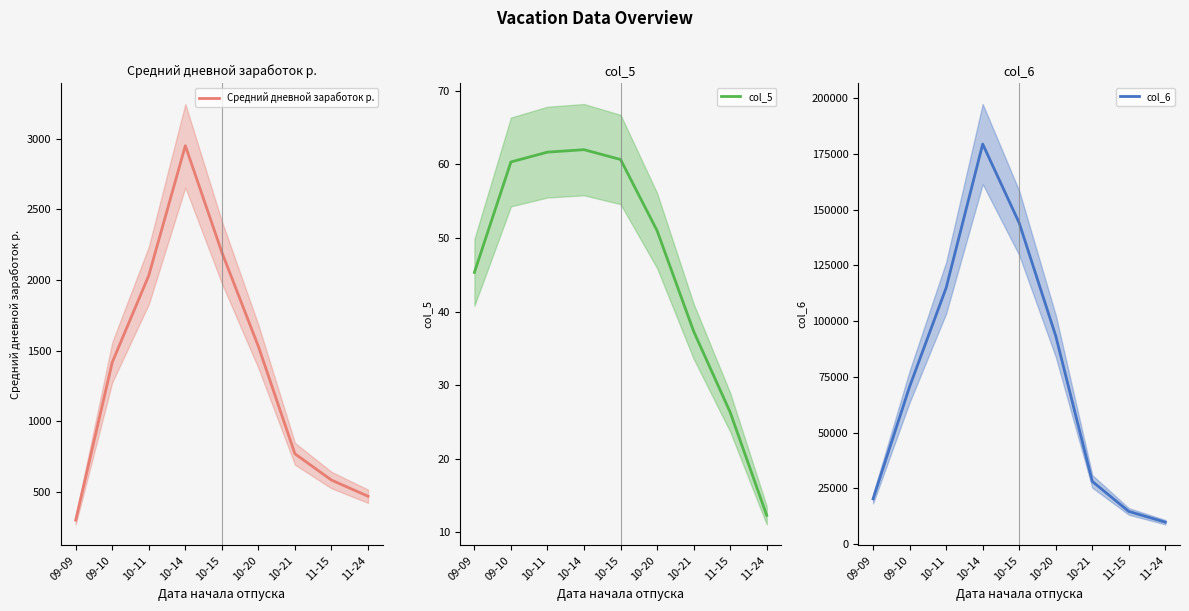

True or false: col_6 and Средний дневной заработок р. cross at least once.

False